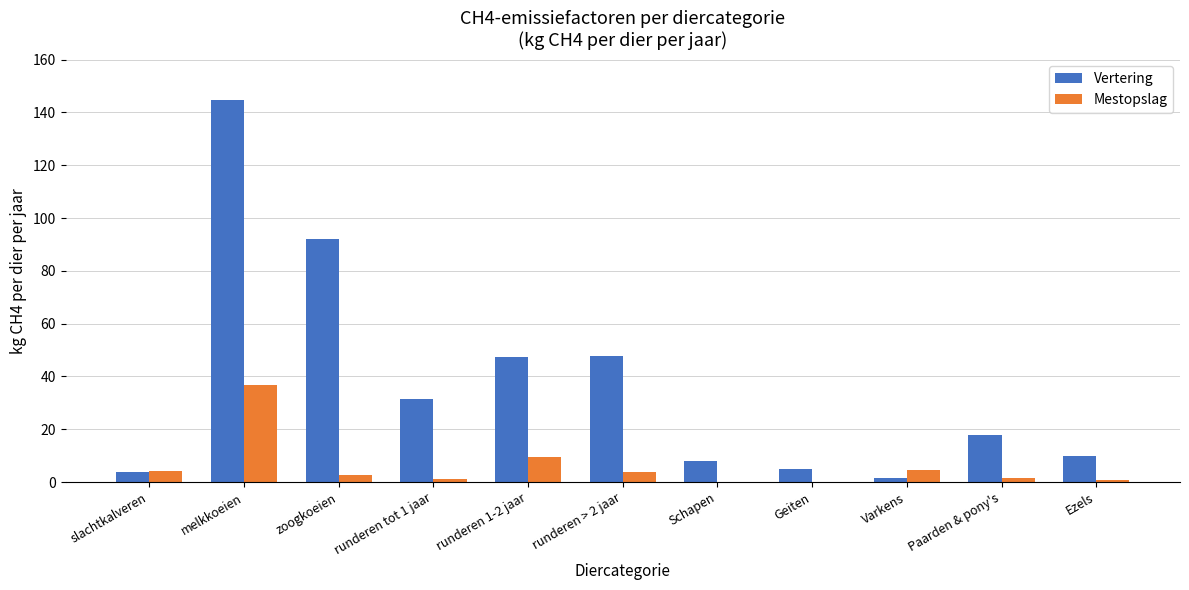

Which series changed the most between Geiten and Paarden & pony's?

Vertering